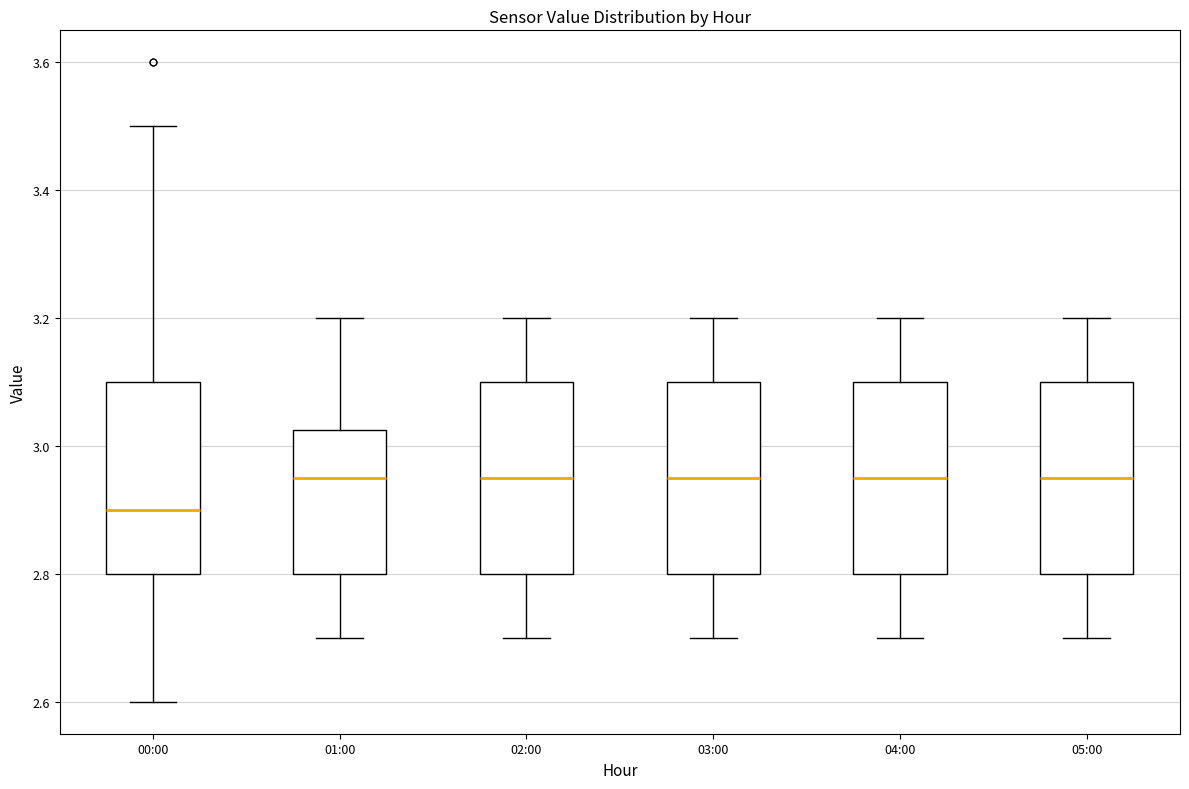

Reading left to right, transcribe this box plot: for each box, give where its median line is, the range the box spans, and where its two whiskers end, as read against the y-axis. The values are not printed on the chart, so give them approximately, as read against the axis.

00:00: median 2.90, box 2.80 to 3.10, whiskers 2.60 to 3.50
01:00: median 2.96, box 2.80 to 3.02, whiskers 2.70 to 3.20
02:00: median 2.96, box 2.80 to 3.10, whiskers 2.70 to 3.20
03:00: median 2.96, box 2.80 to 3.10, whiskers 2.70 to 3.20
04:00: median 2.96, box 2.80 to 3.10, whiskers 2.70 to 3.20
05:00: median 2.96, box 2.80 to 3.10, whiskers 2.70 to 3.20